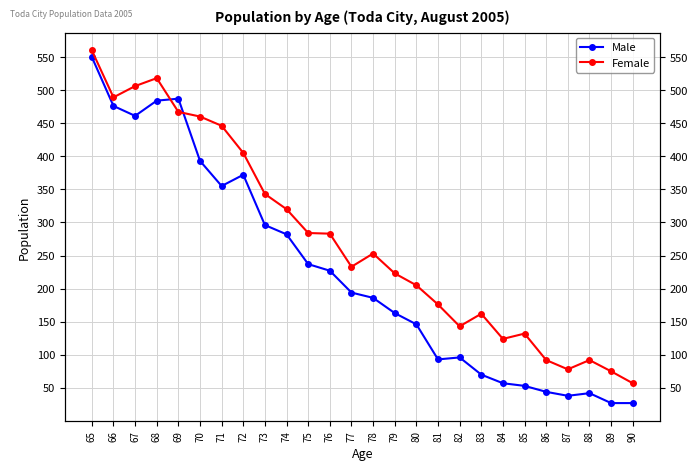

What is the approximate value of Male at 84, to the nearest 10?

60